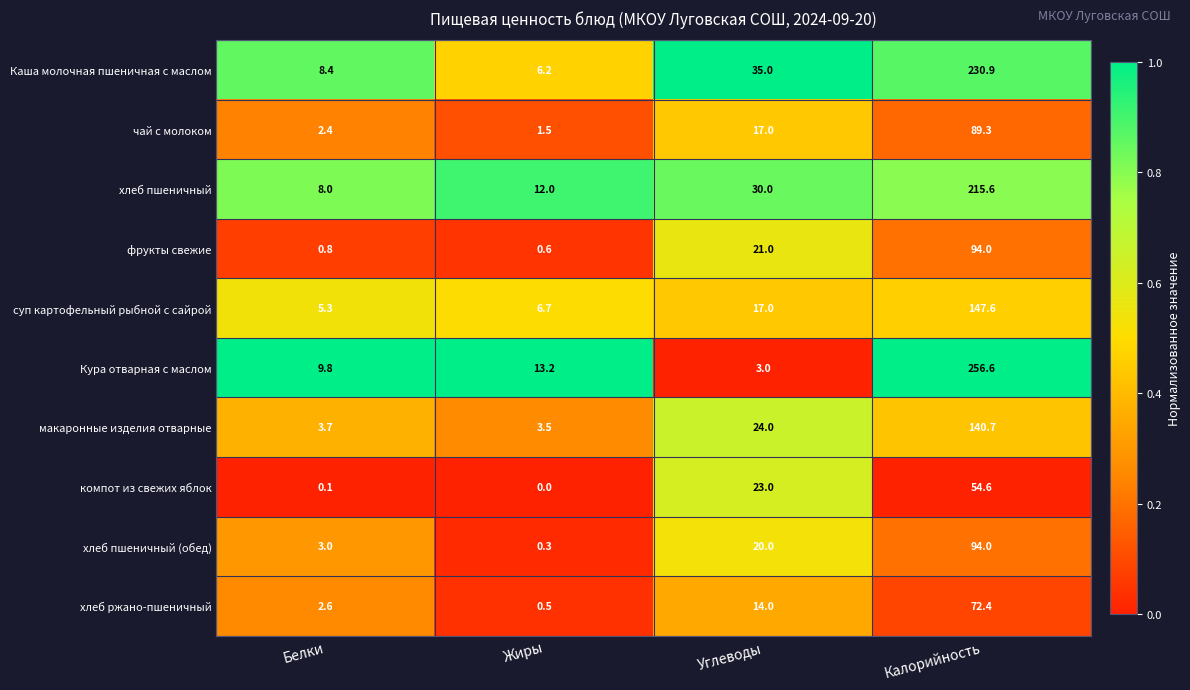

What is the difference between the maximum and second lowest values in the хлеб ржано-пшеничный series?

69.8